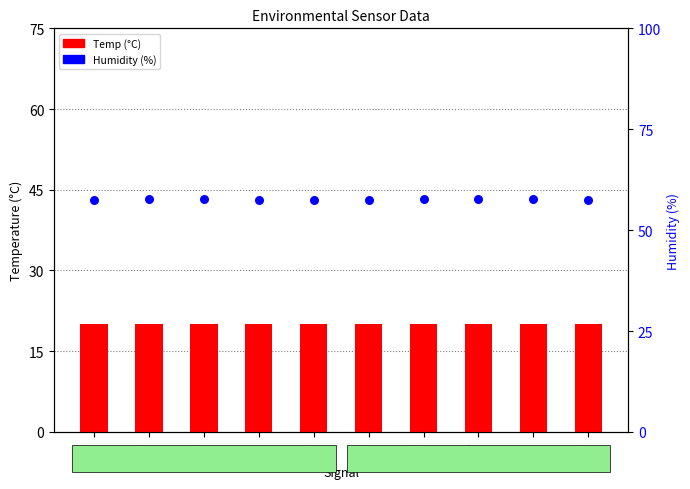

Which series reaches the minimum Y coordinate?

Temp